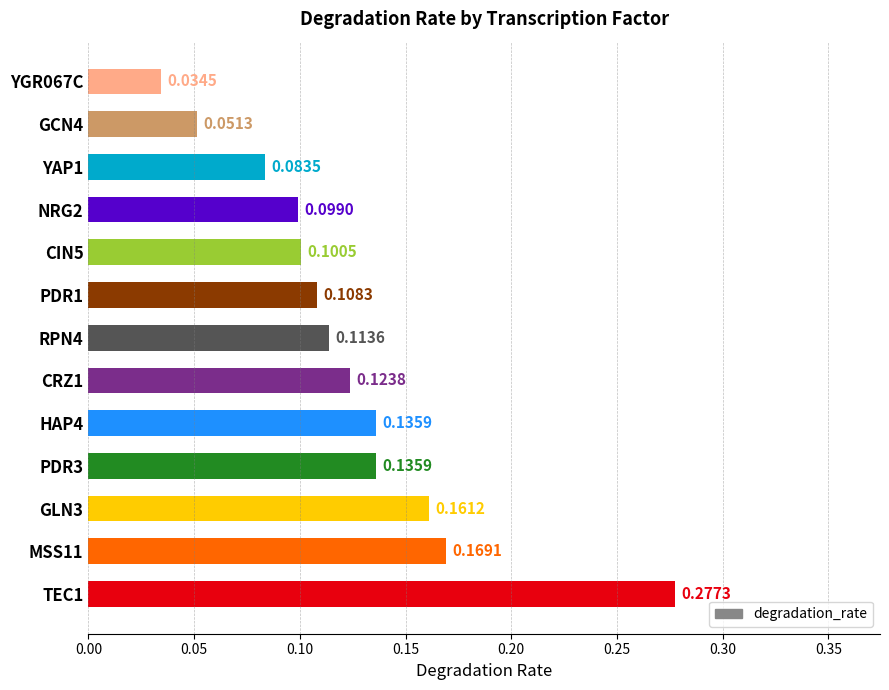

What is the sum of all values?

1.6